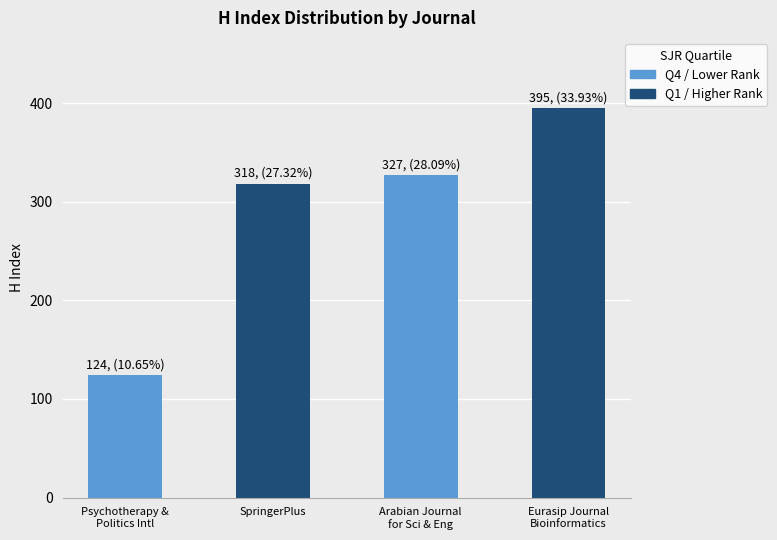

Where does the data first go above 327?

Eurasip Journal on Bioinformatics